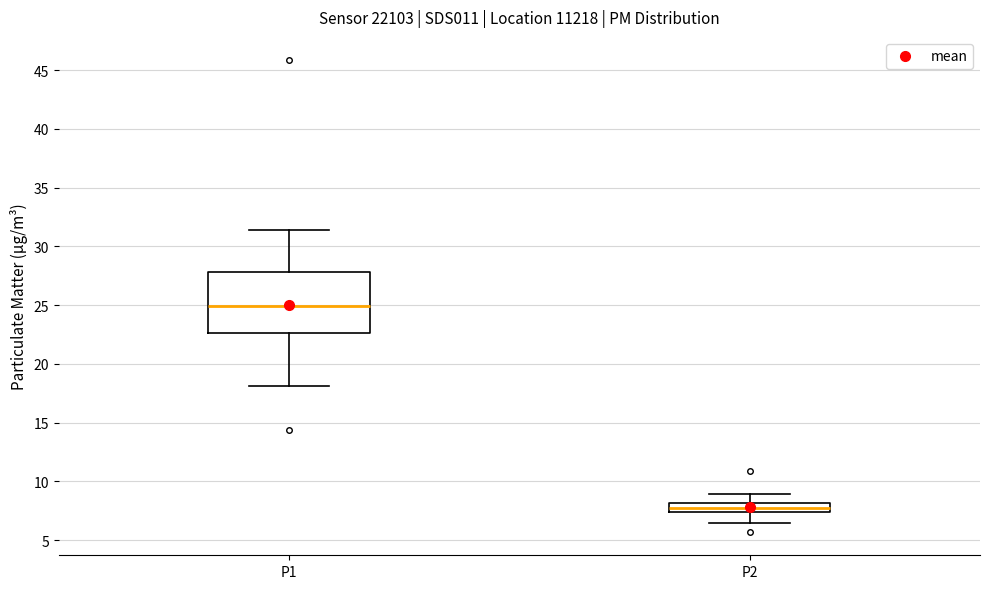

Where is the lower edge of the box for P2 on the y-axis? The values are not printed on the chart, so give them approximately, as read against the axis.

7.5